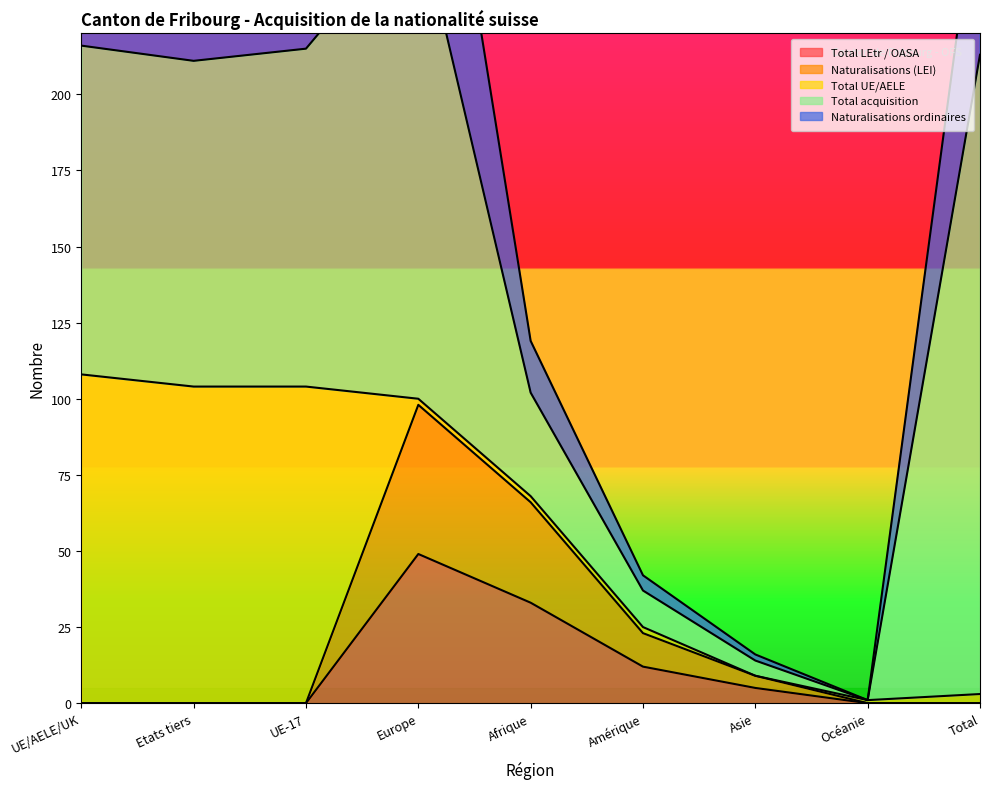

Reading left to right, transcribe all the data shown in this chart.

Total LEtr / OASA: 0	0	0	49	33	12	5	0	0
Naturalisations (LEI): 0	0	0	49	33	11	4	0	0
Total UE/AELE: 108	104	104	2	2	2	0	1	3
Total acquisition: 108	107	111	159	34	12	5	0	210
Naturalisations ordinaires: 88	91	104	90	17	5	2	0	63